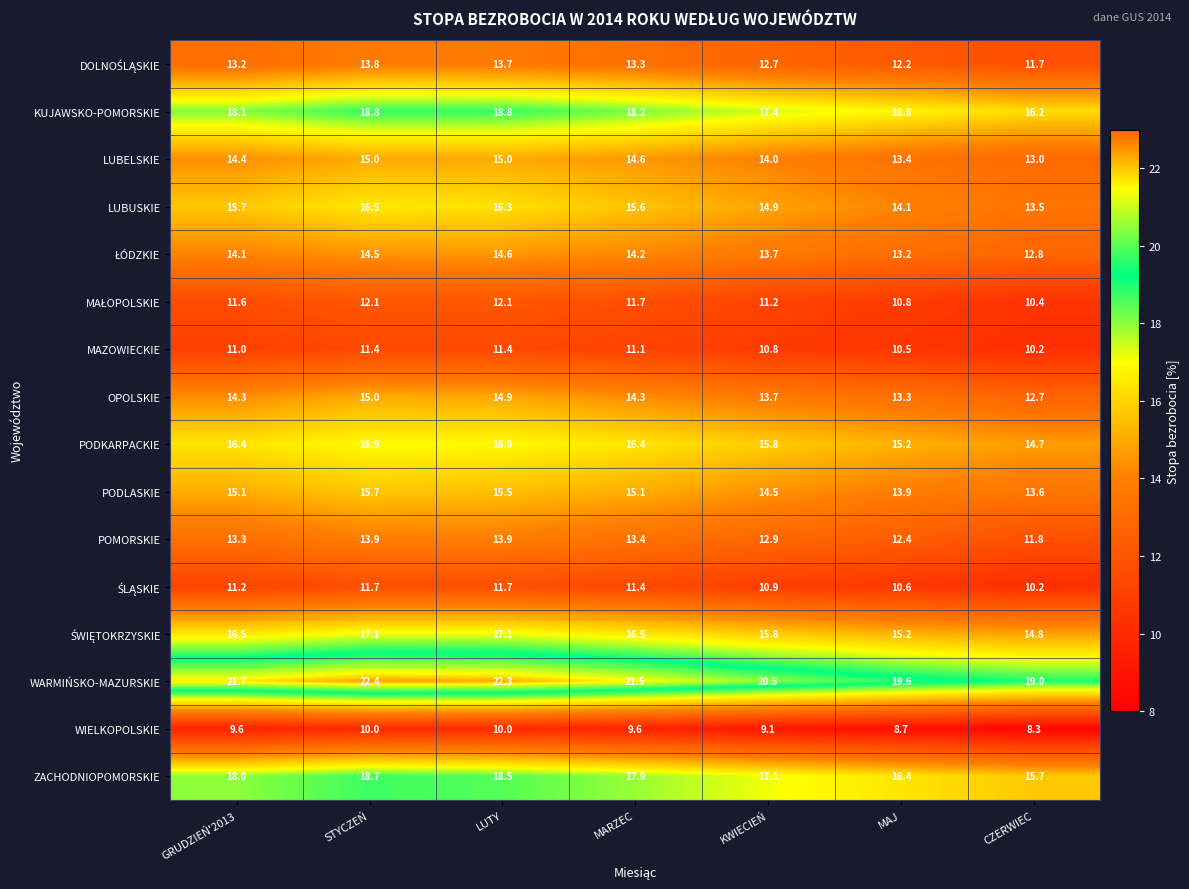

The value of WIELKOPOLSKIE at CZERWIEC is 8.3. True or false?

True